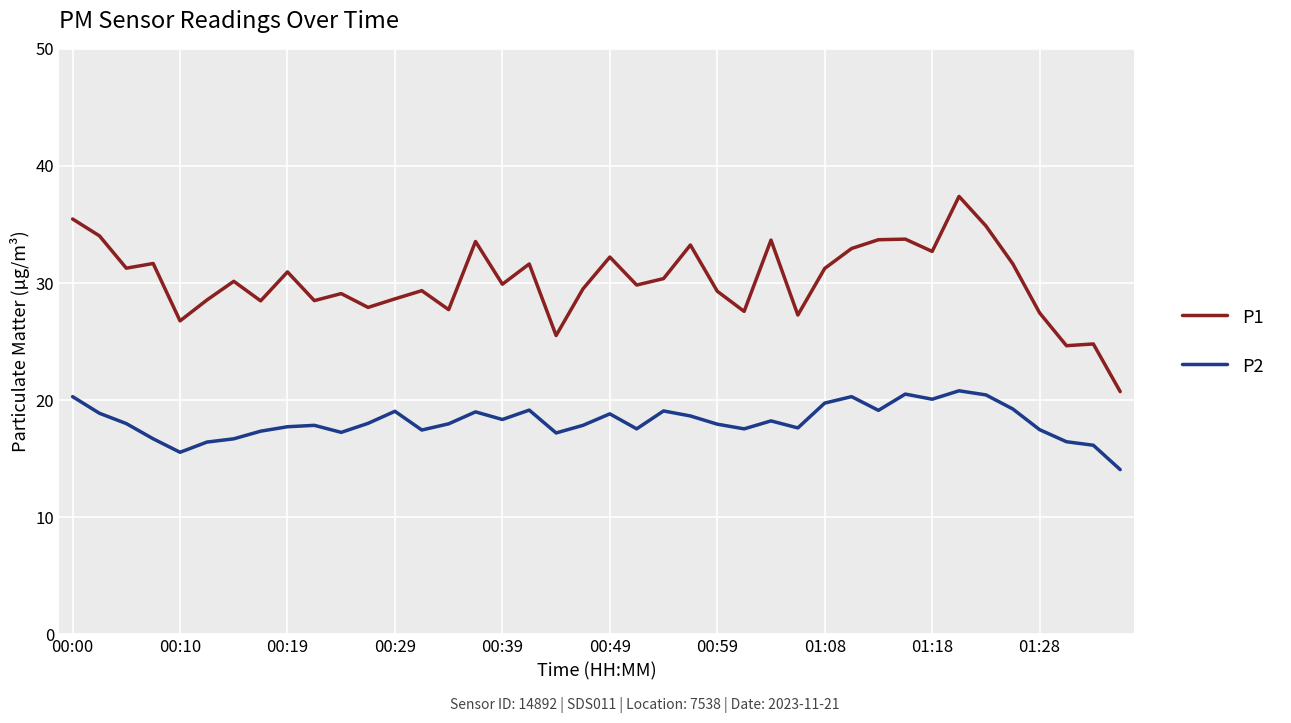

What is the difference between the maximum and minimum values in the P2 series?

6.7